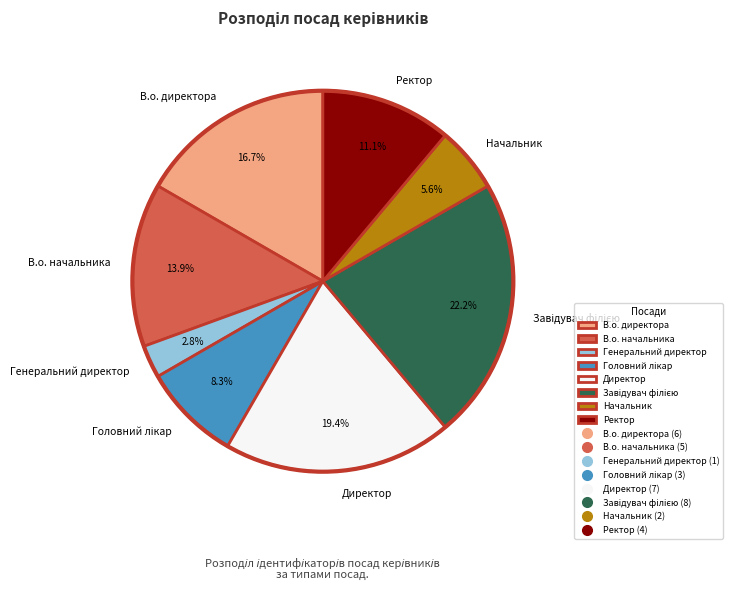

Is it true that В.о. директора is 17% of the pie?

True